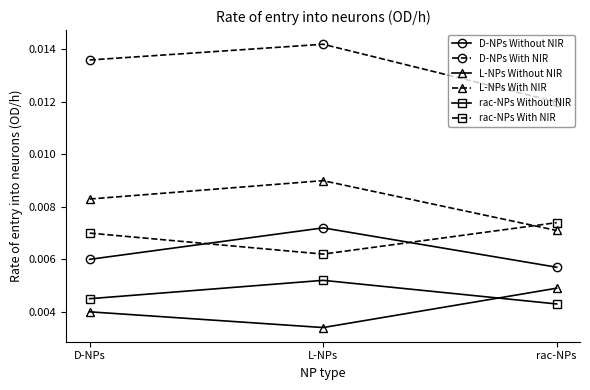

Rank the categories by D-NPs Without NIR value from highest to lowest.

L-NPs, D-NPs, rac-NPs